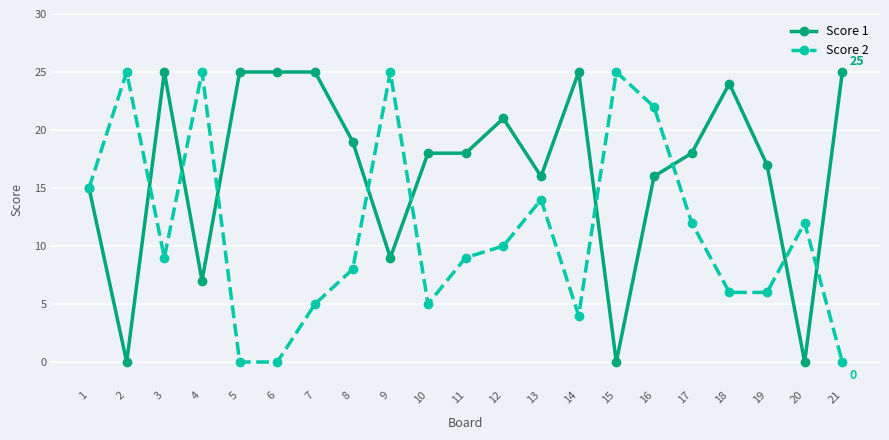

Where is the first local maximum for Score 2?

2